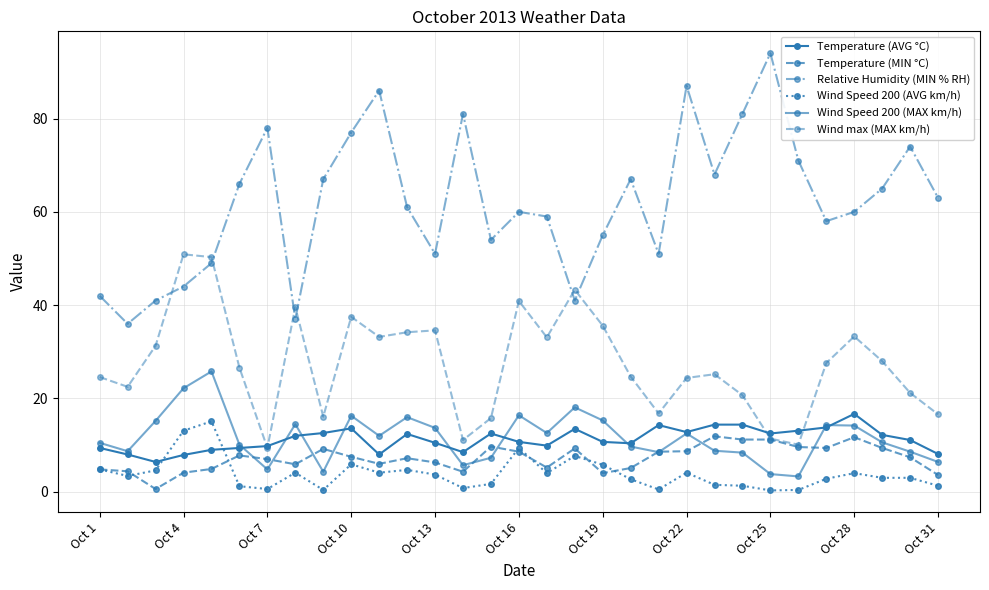

Which series ends up on top after the final intersection of Wind max (MAX km/h) and Relative Humidity (MIN % RH)?

Relative Humidity (MIN % RH)